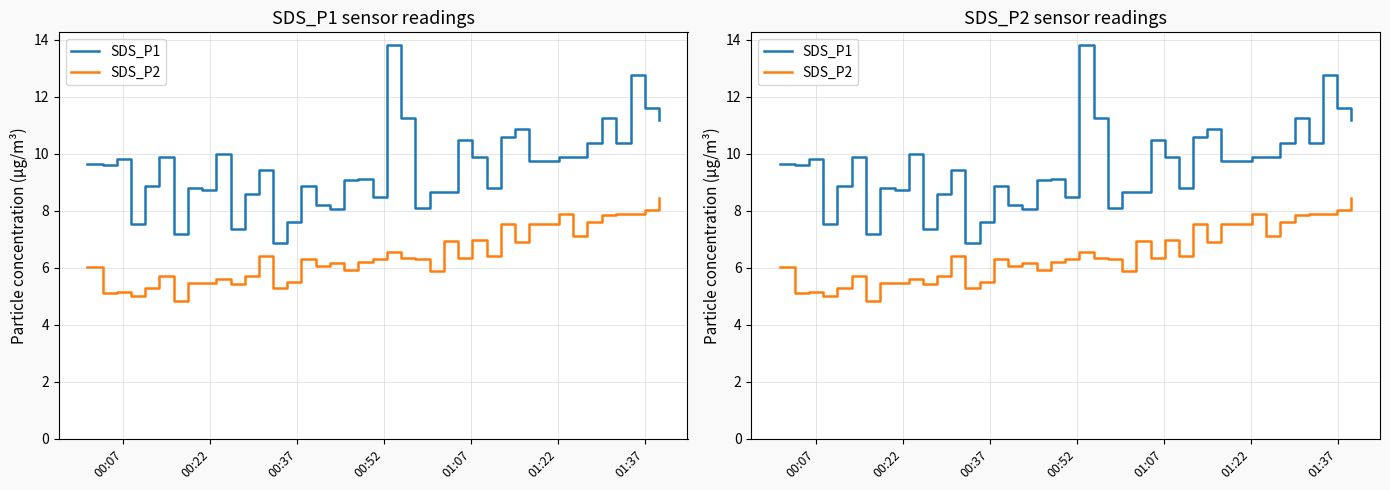

Rank the series by their maximum value, from highest to lowest.

SDS_P1, SDS_P2